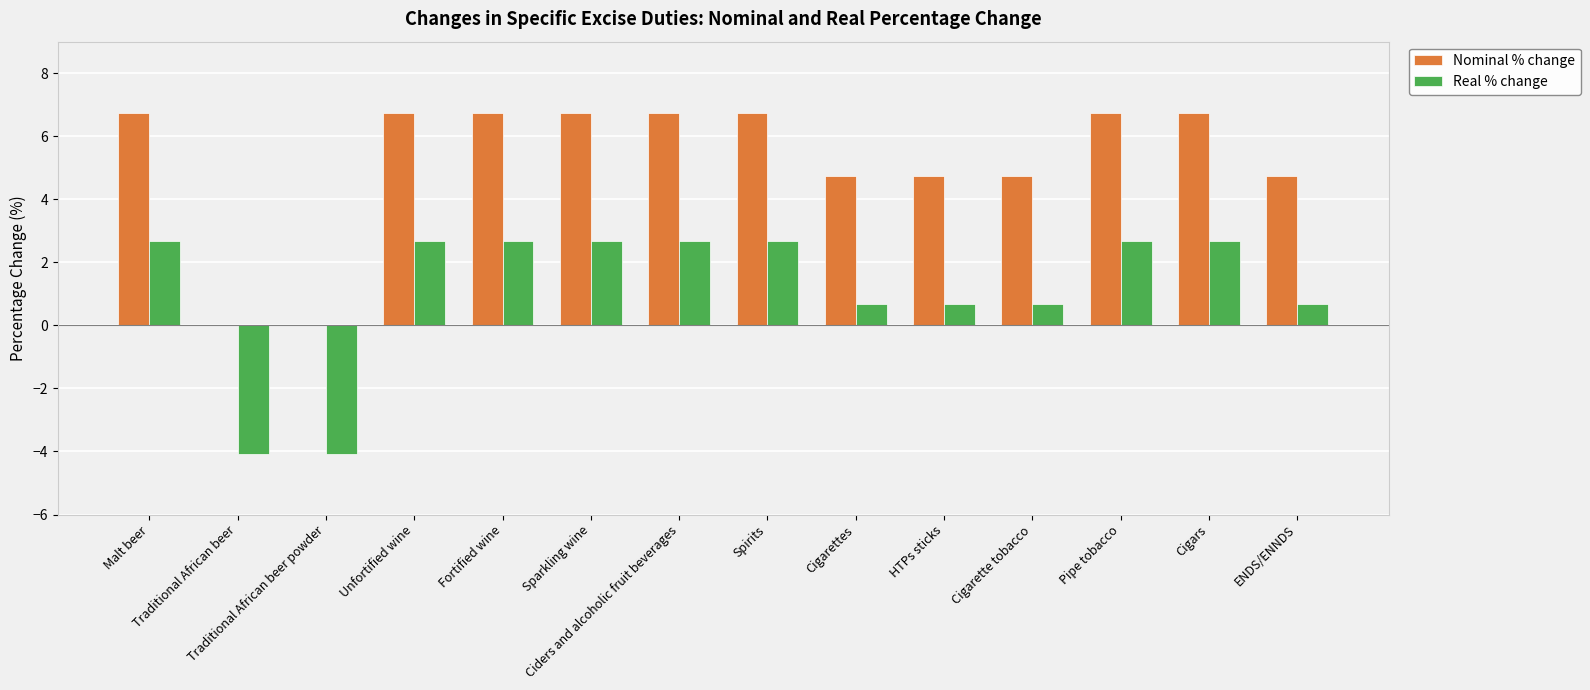

What is the sum of all Nominal % change values?

73.0